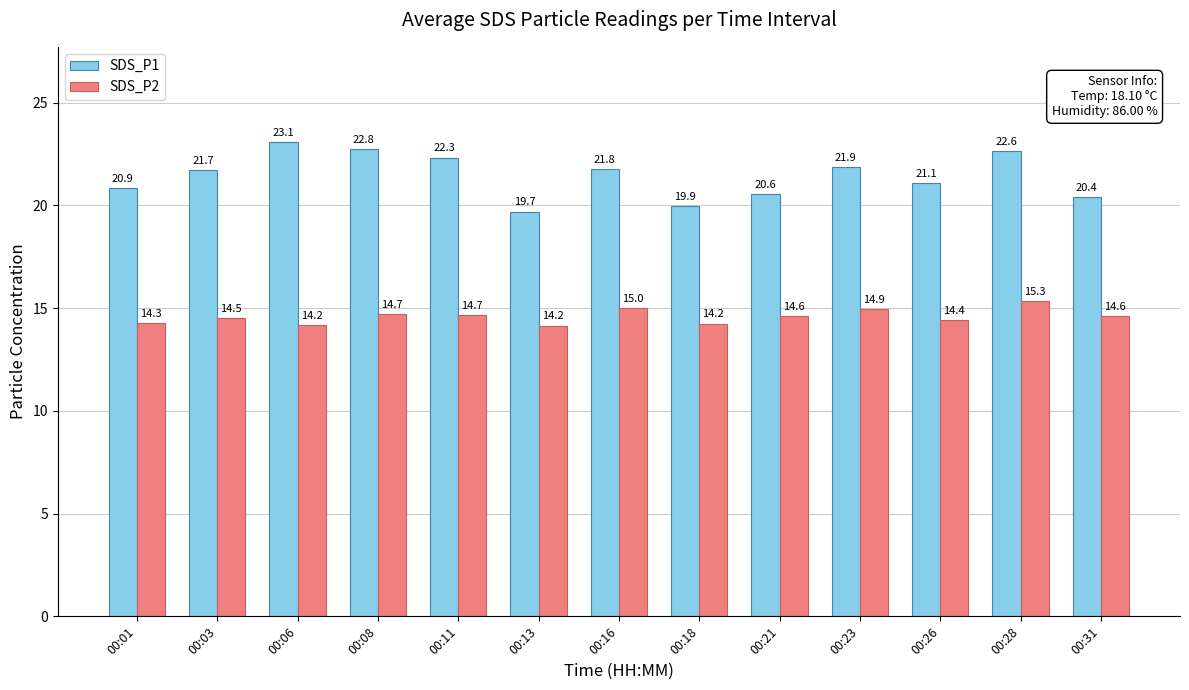

What is the smallest value displayed?

14.2